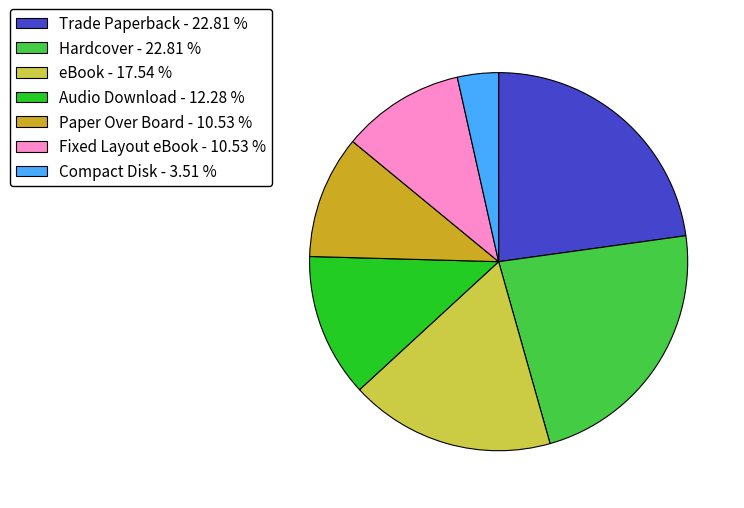

Is there a majority slice in this chart?

No